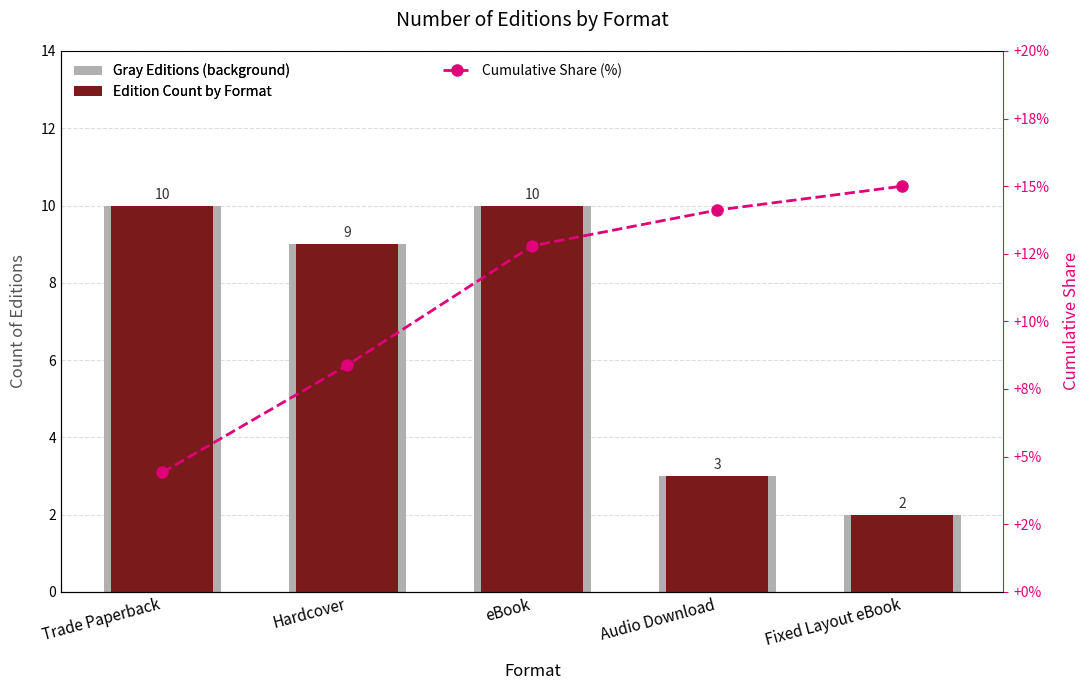

What is the value of the Edition Count by Format bar at the 1st from the left?

10.0